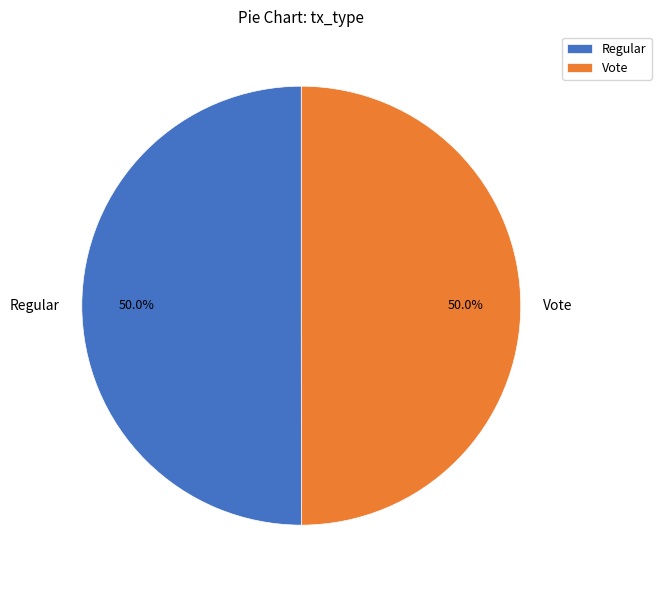

Do Regular and Vote together represent more than half of the pie?

Yes